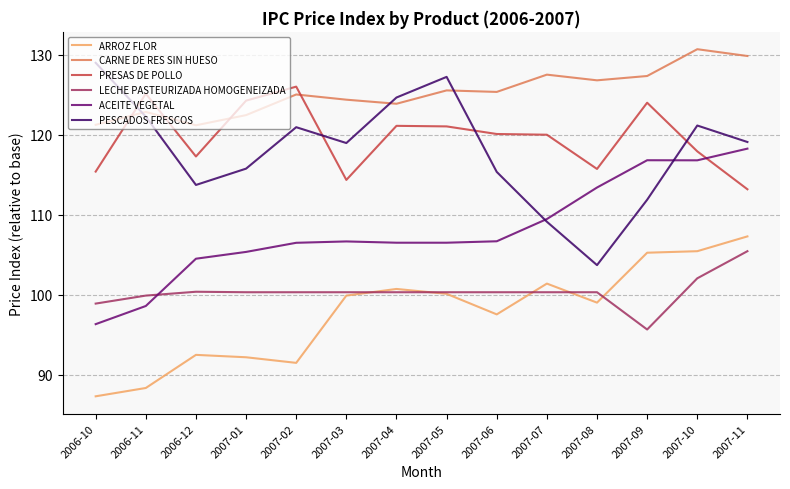

True or false: ARROZ FLOR and ACEITE VEGETAL intersect in this chart.

False